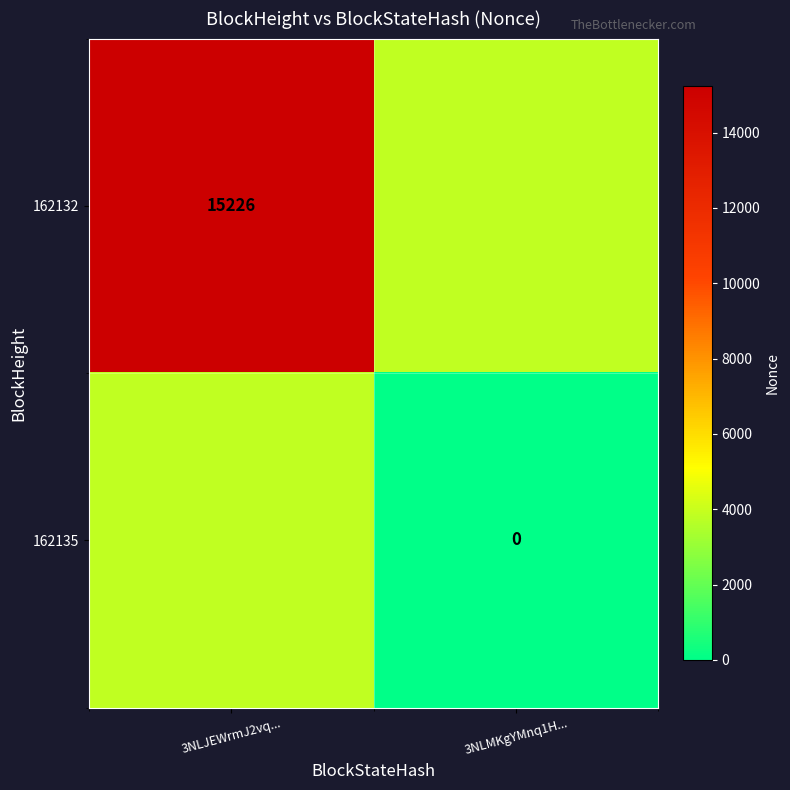

The 162132 series shows 7995.1 at 3NLJEWrmJ2vq.... True or false?

False